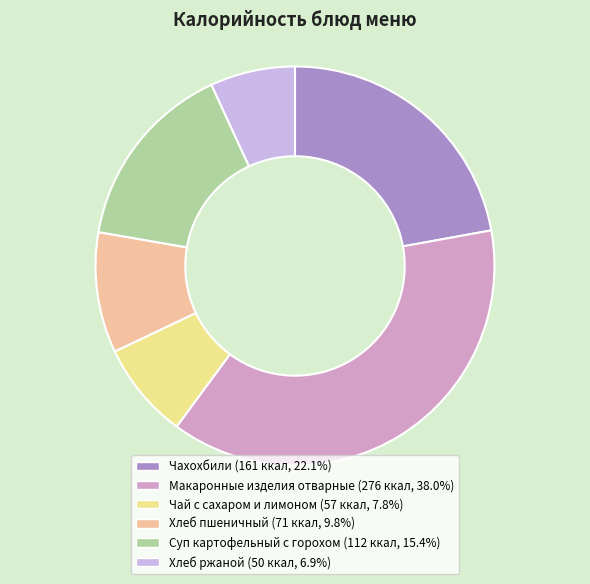

What is the smallest slice in the pie chart?

Хлеб ржаной